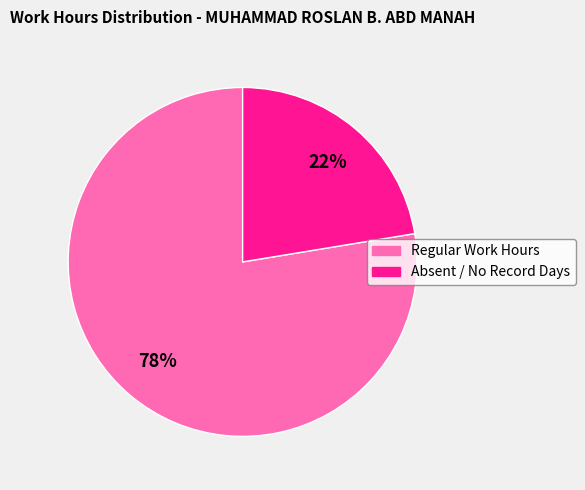

Is there any slice that represents more than half of the pie?

Yes